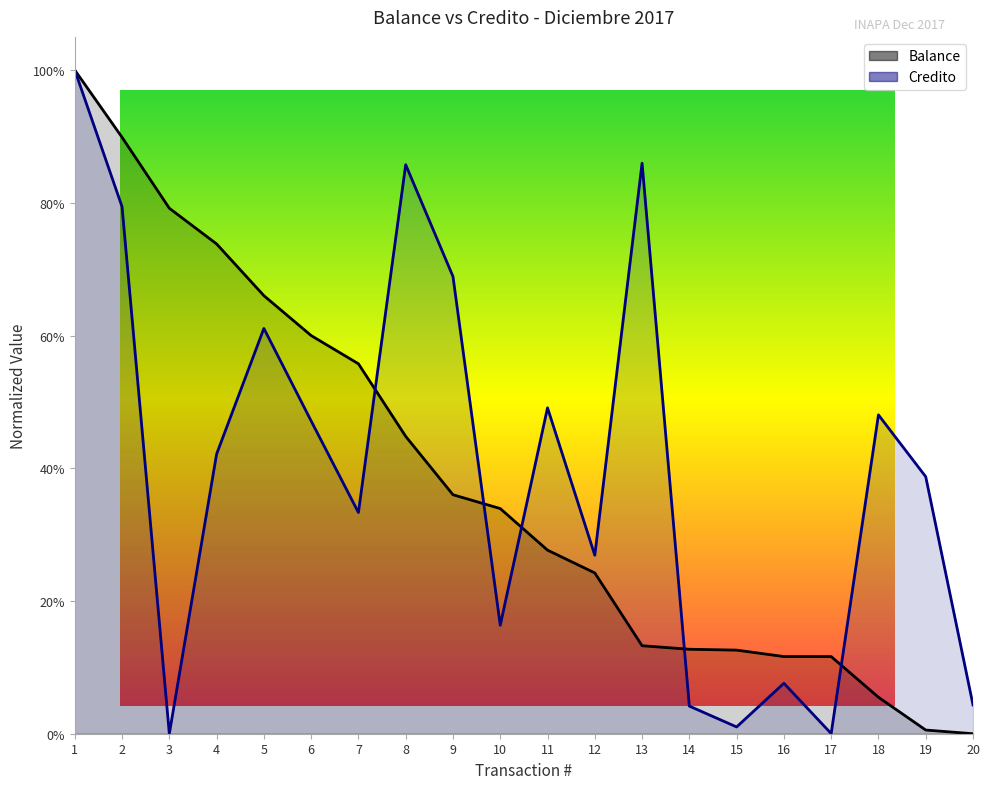

Which series has the largest total across all categories?

Credito